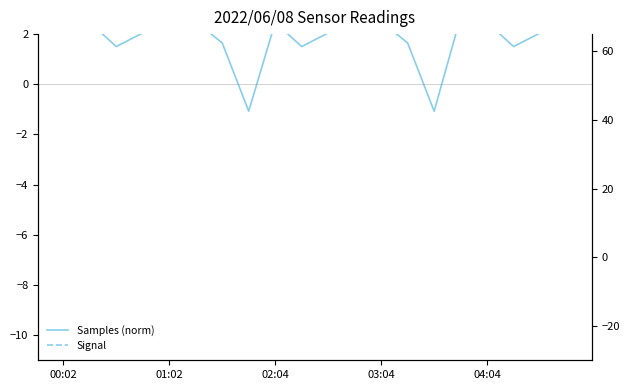

Where does the Samples (norm) series first go above 2?

00:02